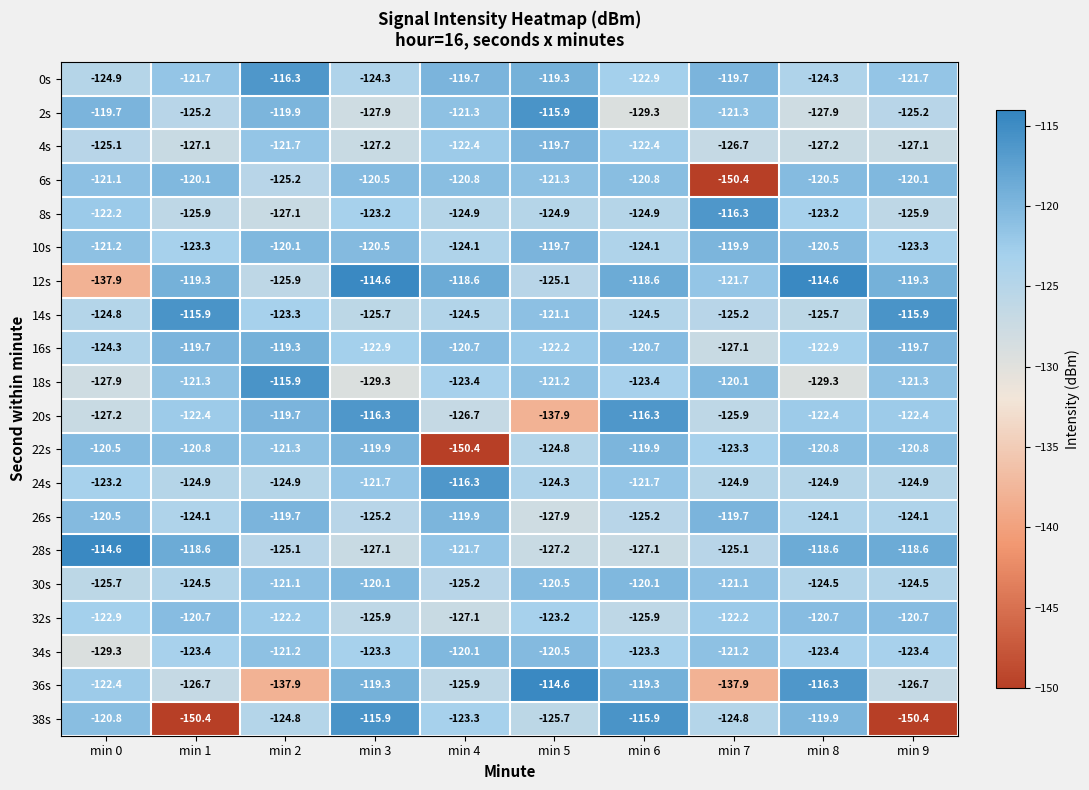

Count the number of categories in the chart.

10